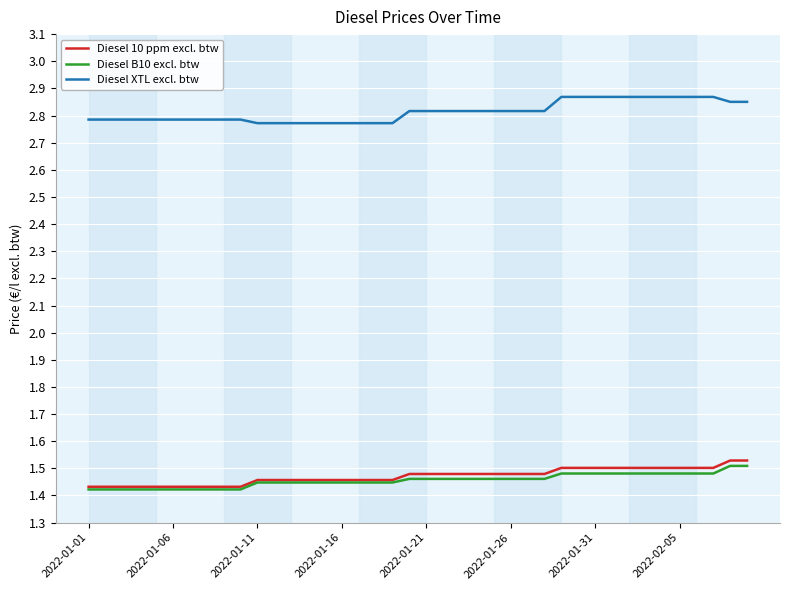

Does the chart have visible grid lines?

Yes